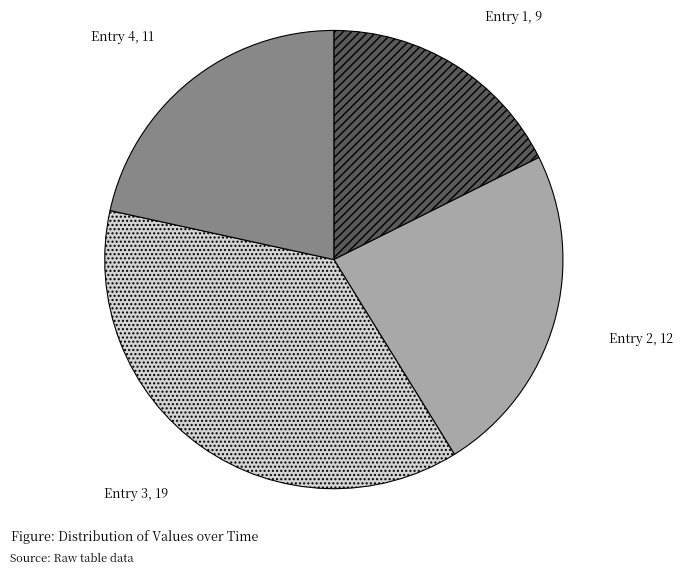

How many slices are in this pie chart?

4